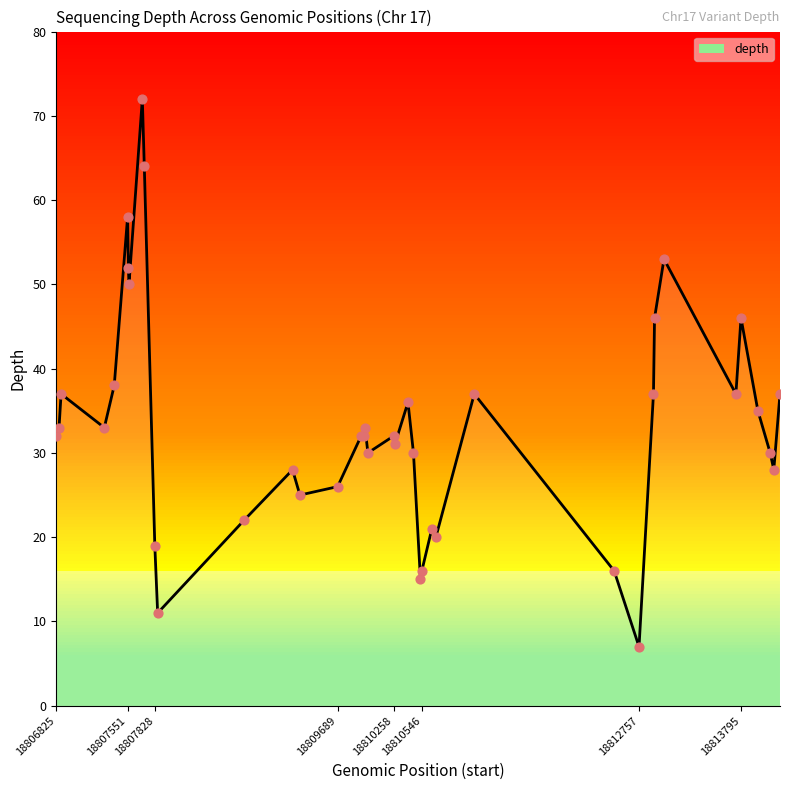

What is the difference between the maximum and minimum values?

65